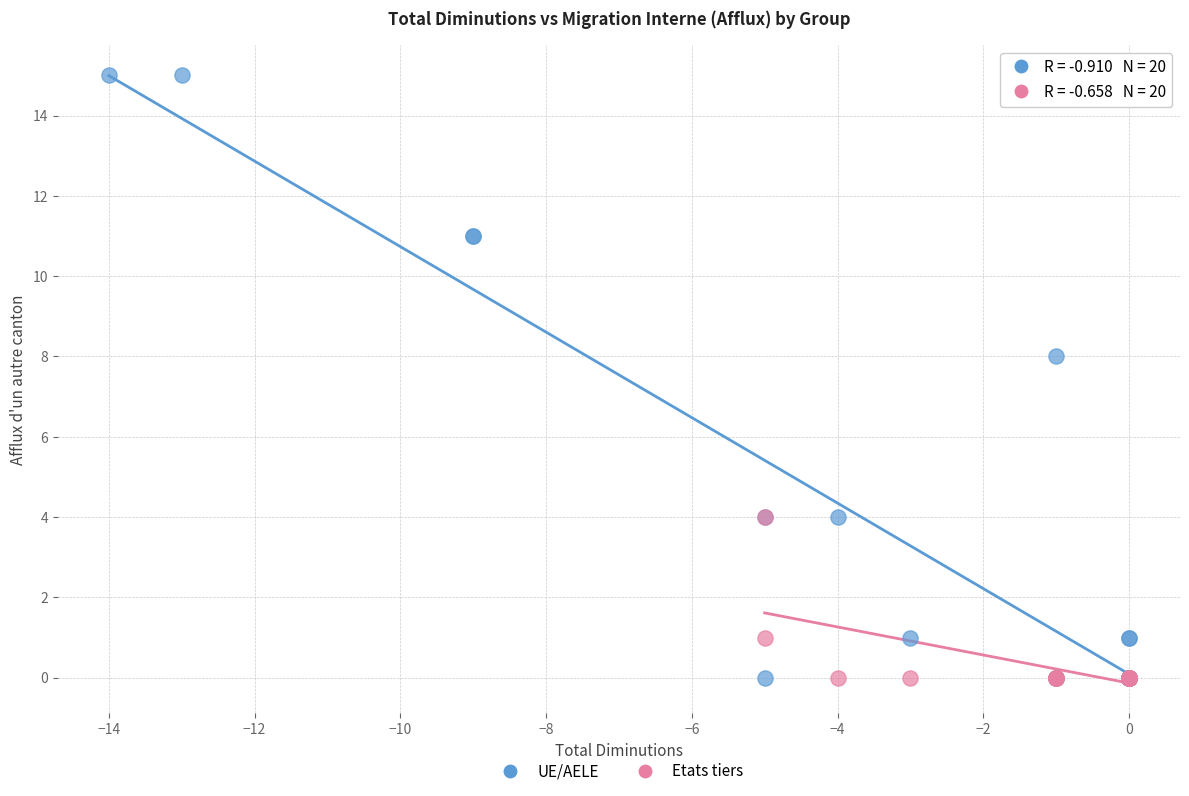

Which series has the largest Y range (max minus min)?

UE/AELE